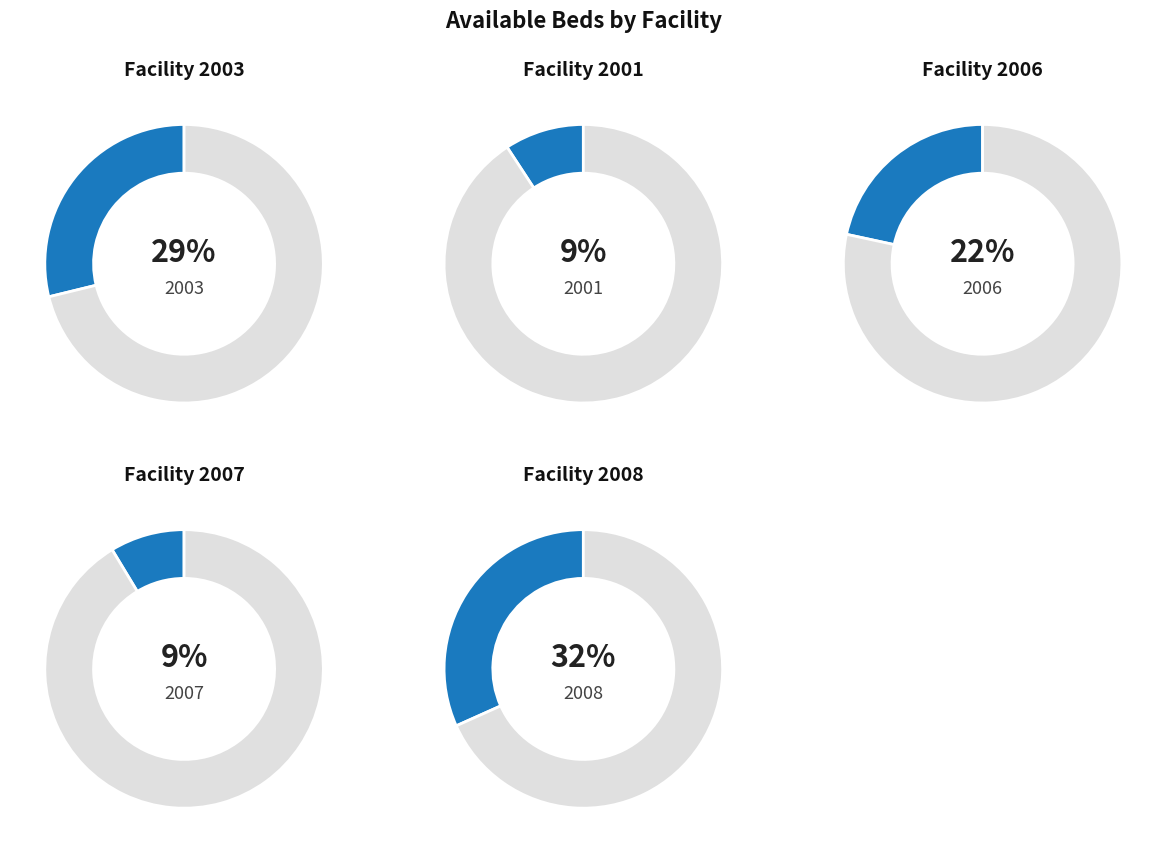

Combined, do 2008 and 2006 account for over 50%?

Yes